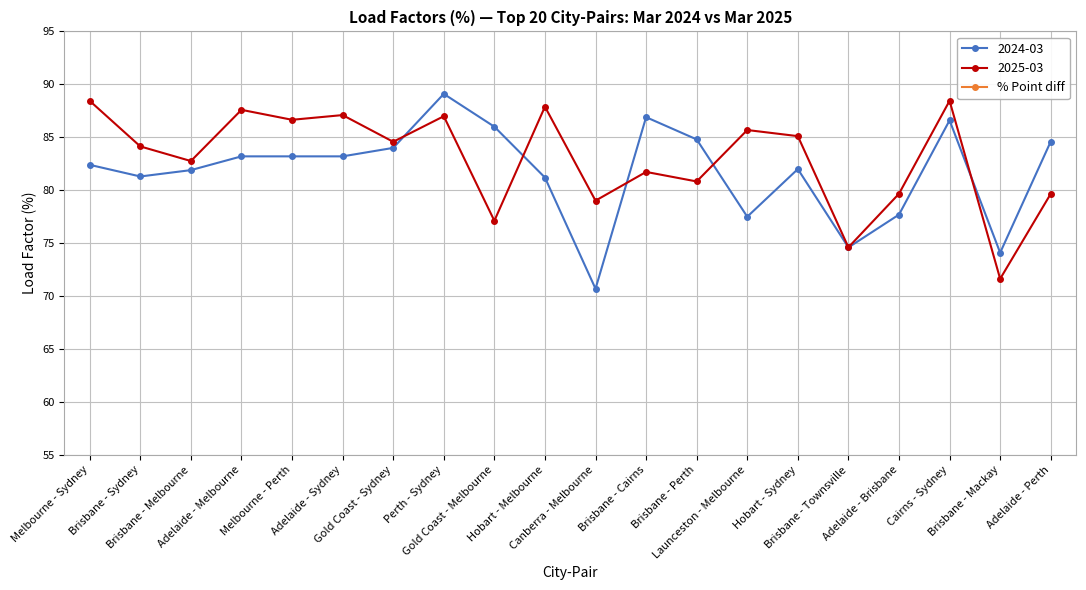

The chart shows a value of -7.1 at Brisbane - Perth. True or false?

False